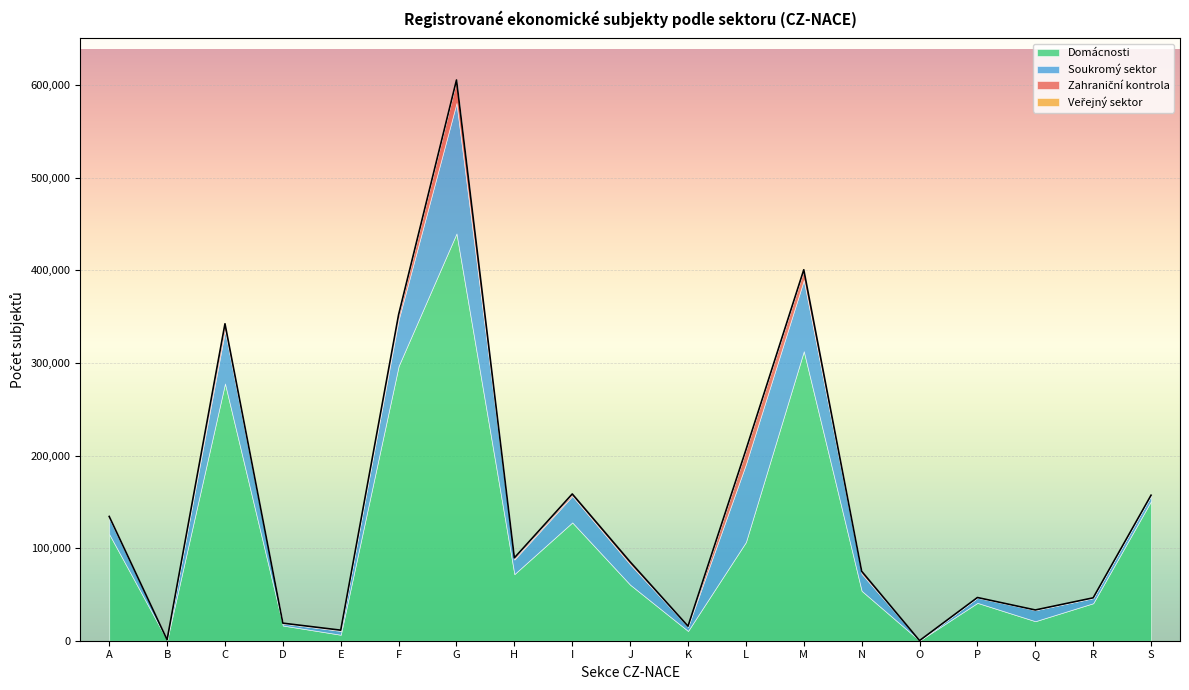

The Domácnosti series shows 115122 at A. True or false?

True